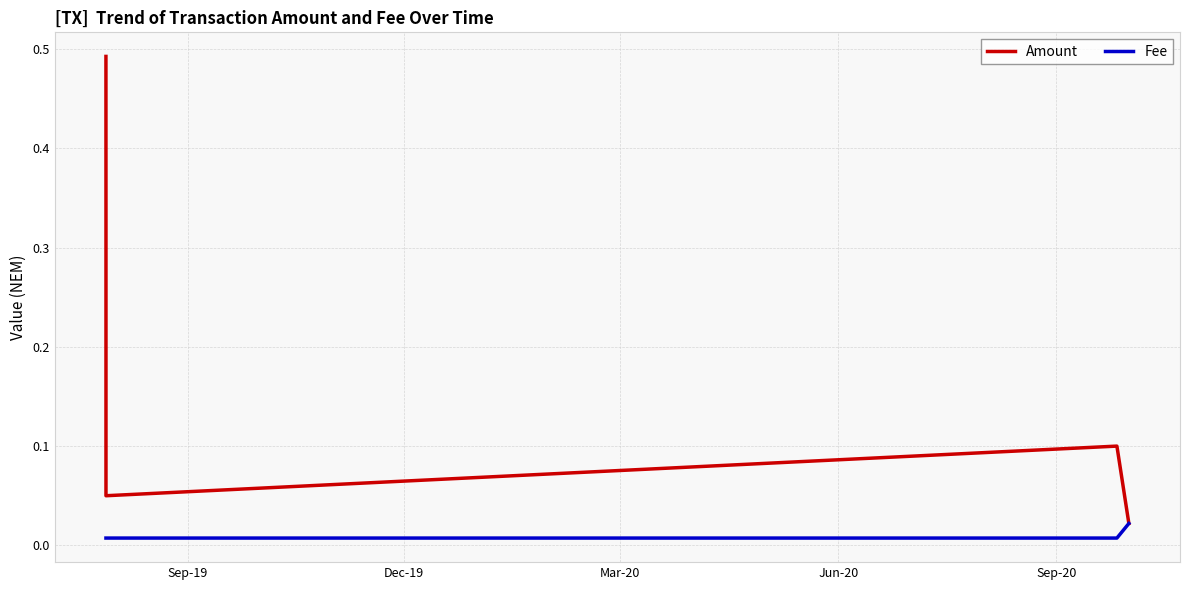

List the series in order of their peak value, highest first.

Amount, Fee